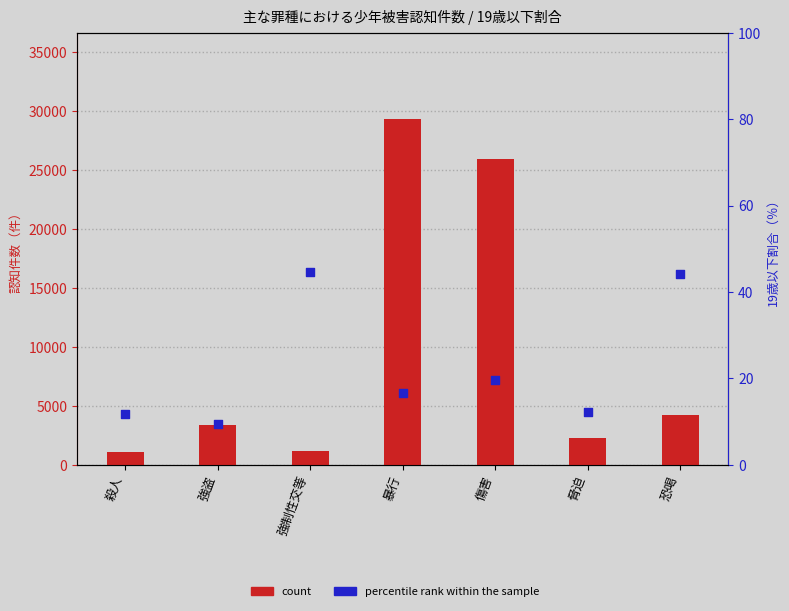

Which series contains the highest Y value?

count